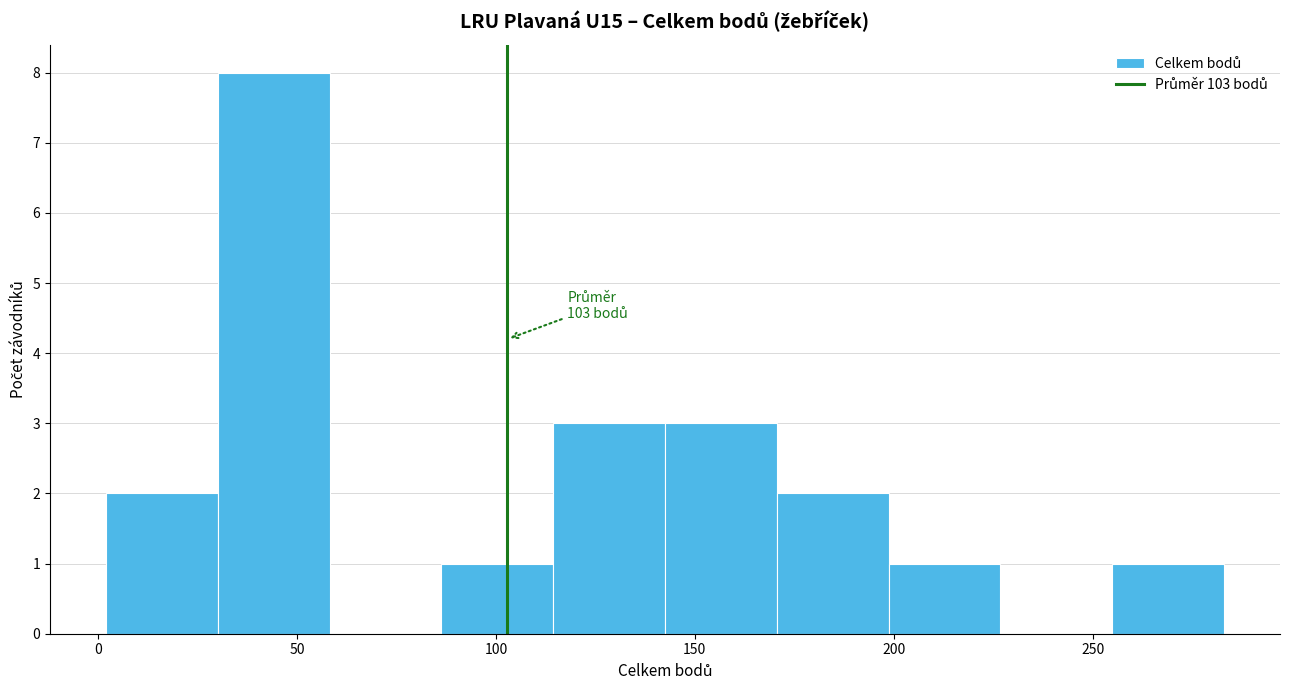

Over which range of the x-axis is the bar tallest?

30 to 60